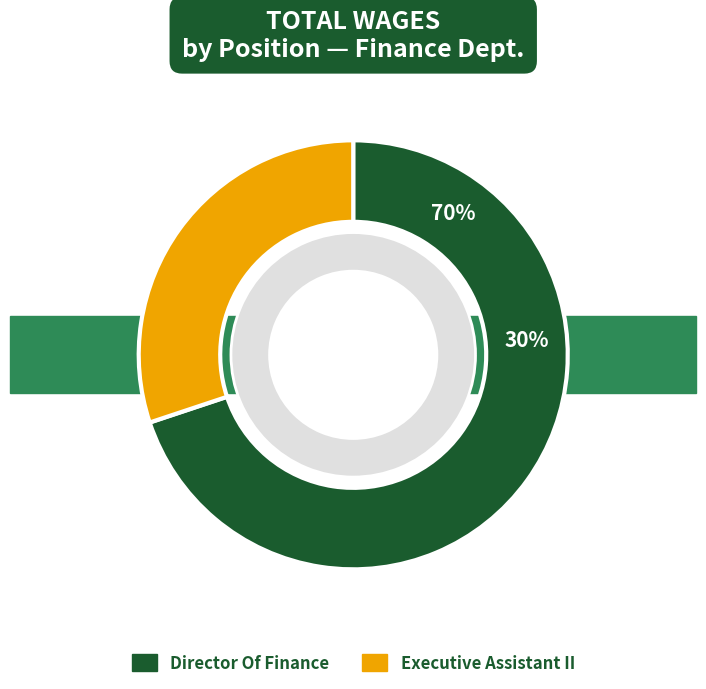

Approximately how many times larger is the value at Executive Assistant II compared to Director Of Finance?

0.4